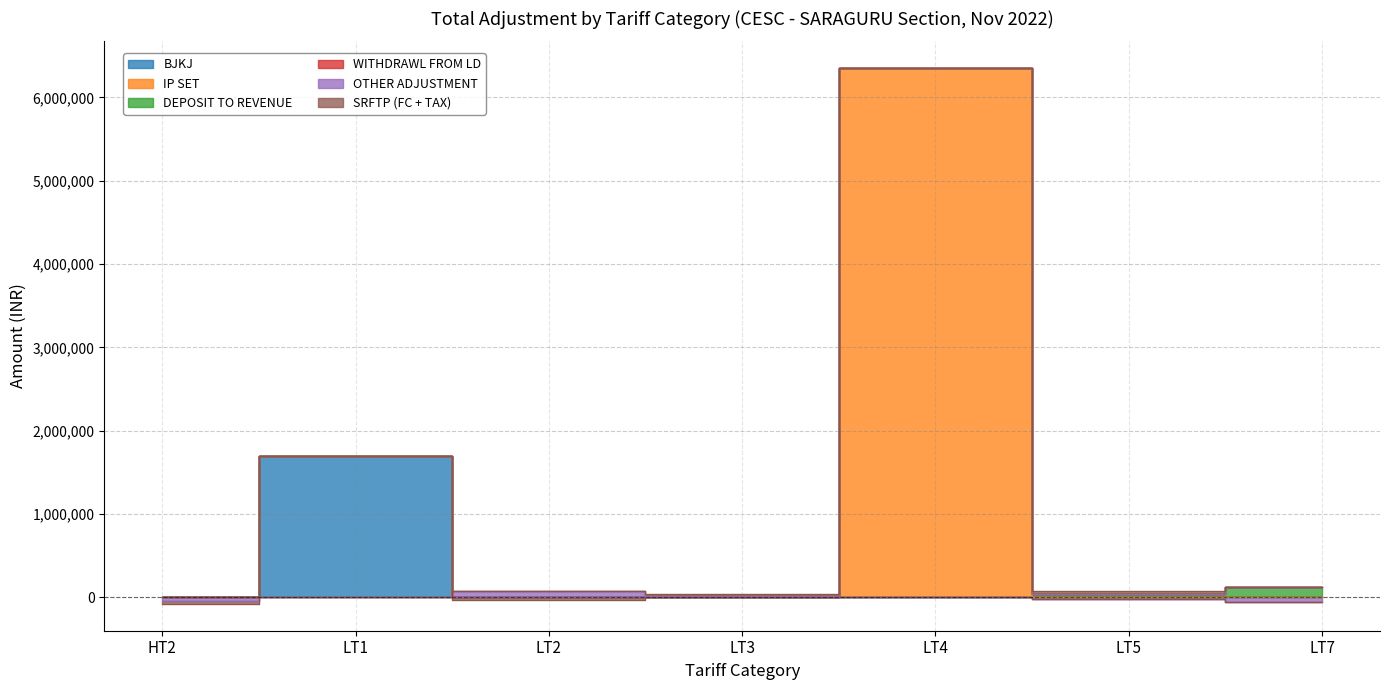

True or false: WITHDRAWL FROM LD and DEPOSIT TO REVENUE intersect in this chart.

False